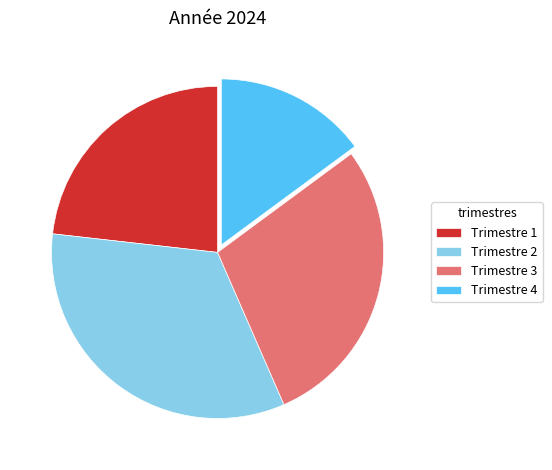

How many slices are in this pie chart?

4